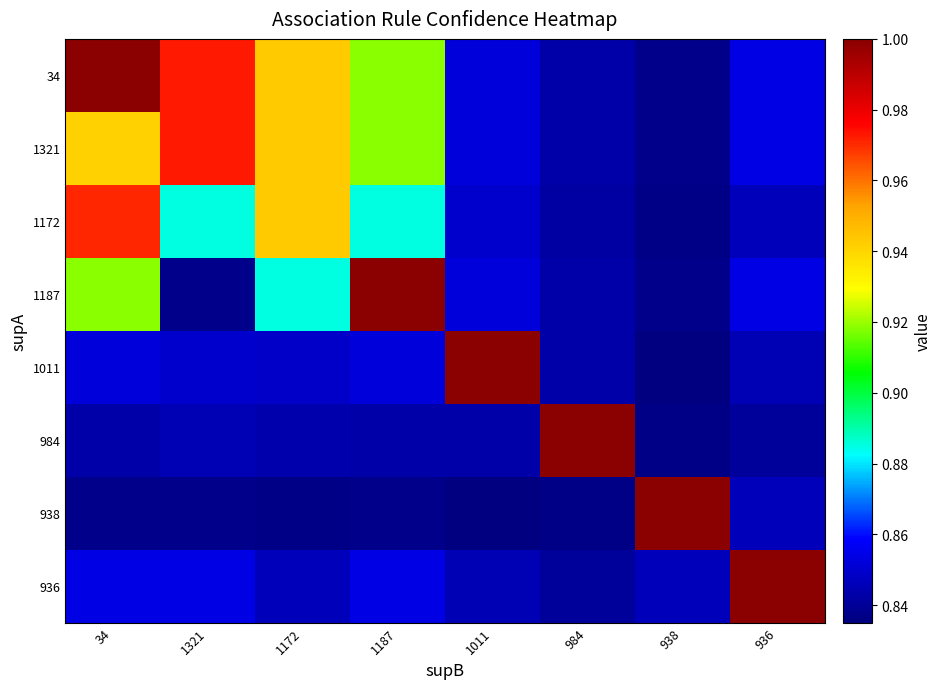

Between 936 and 34, which is larger?

34